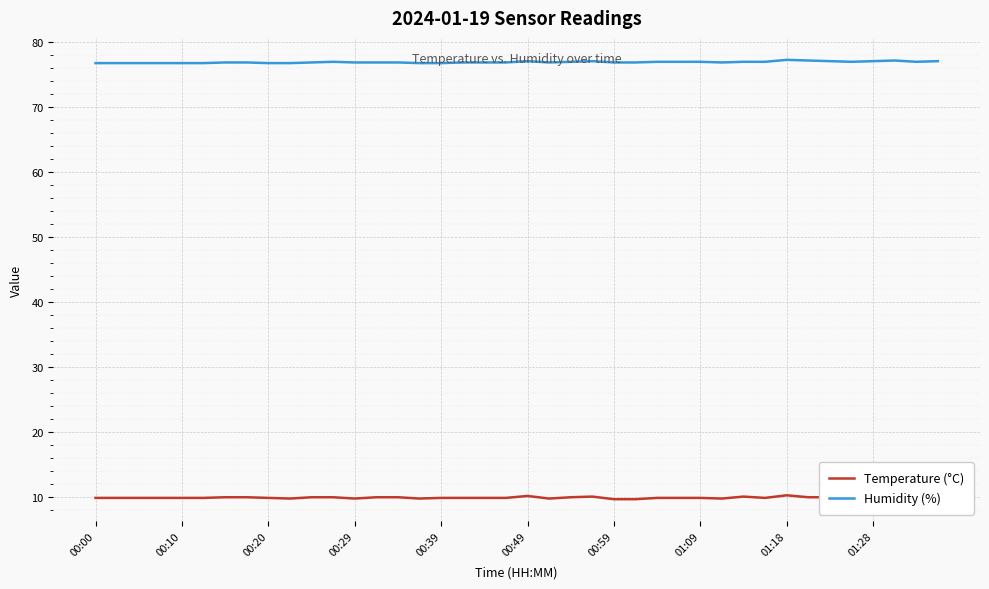

Reading left to right, what are all the values shown in this chart?

Temperature (°C): 9.8	9.8	9.8	9.8	9.8	9.8	9.9	9.9	9.8	9.7	9.9	9.9	9.7	9.9	9.9	9.7	9.8	9.8	9.8	9.8	10.1	9.7	9.9	10.0	9.6	9.6	9.8	9.8	9.8	9.7	10.0	9.8	10.2	9.9	9.9	9.6	9.8	9.9	9.7	9.8
Humidity (%): 76.8	76.8	76.8	76.8	76.8	76.8	76.9	76.9	76.8	76.8	76.9	77.0	76.9	76.9	76.9	76.8	76.8	76.9	76.9	76.9	77.1	76.9	77.0	77.1	76.9	76.9	77.0	77.0	77.0	76.9	77.0	77.0	77.3	77.2	77.1	77.0	77.1	77.2	77.0	77.1